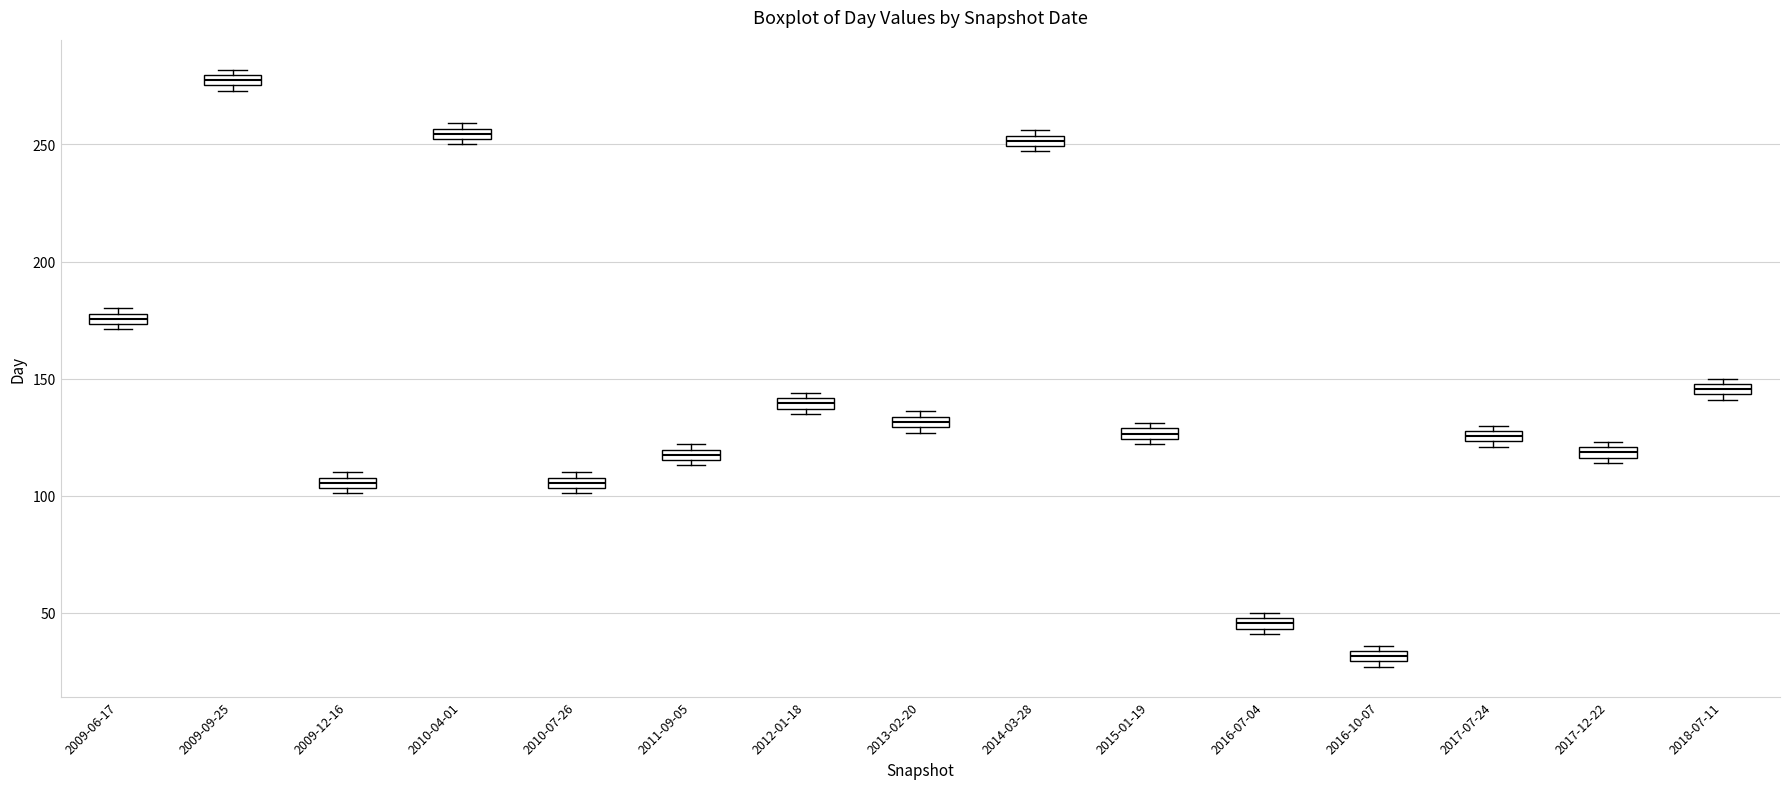

Which box has the highest median line?

2009-09-25